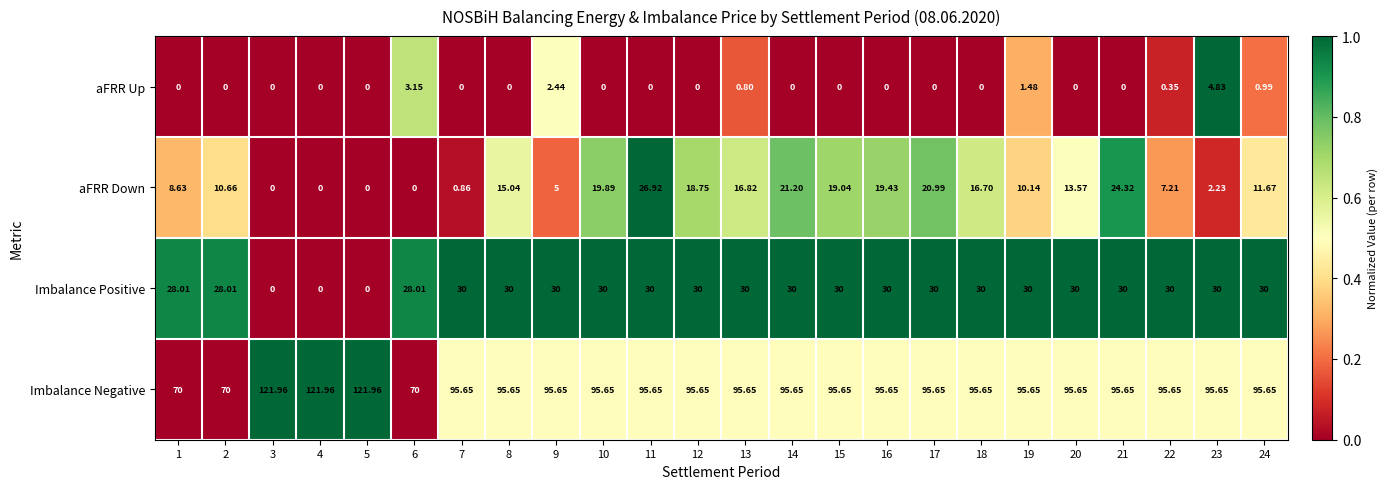

Is the value of Imbalance Negative at 23 greater than the value of aFRR Down at 9?

Yes